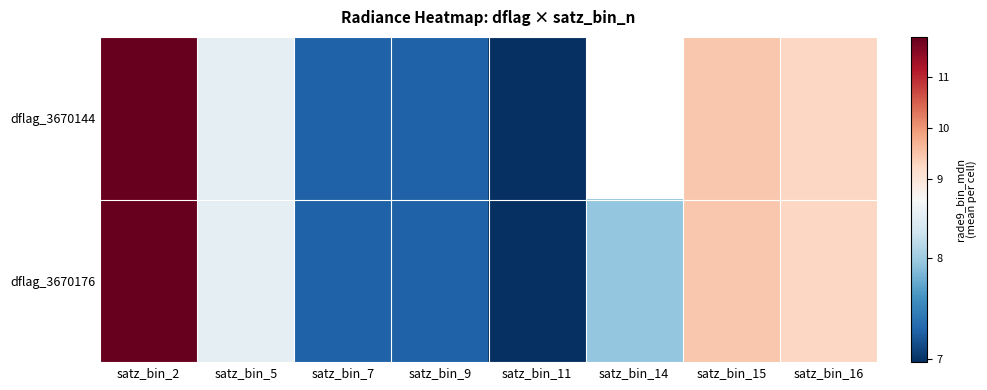

At which label is dflag_3670144 closest to 9?

satz_bin_16